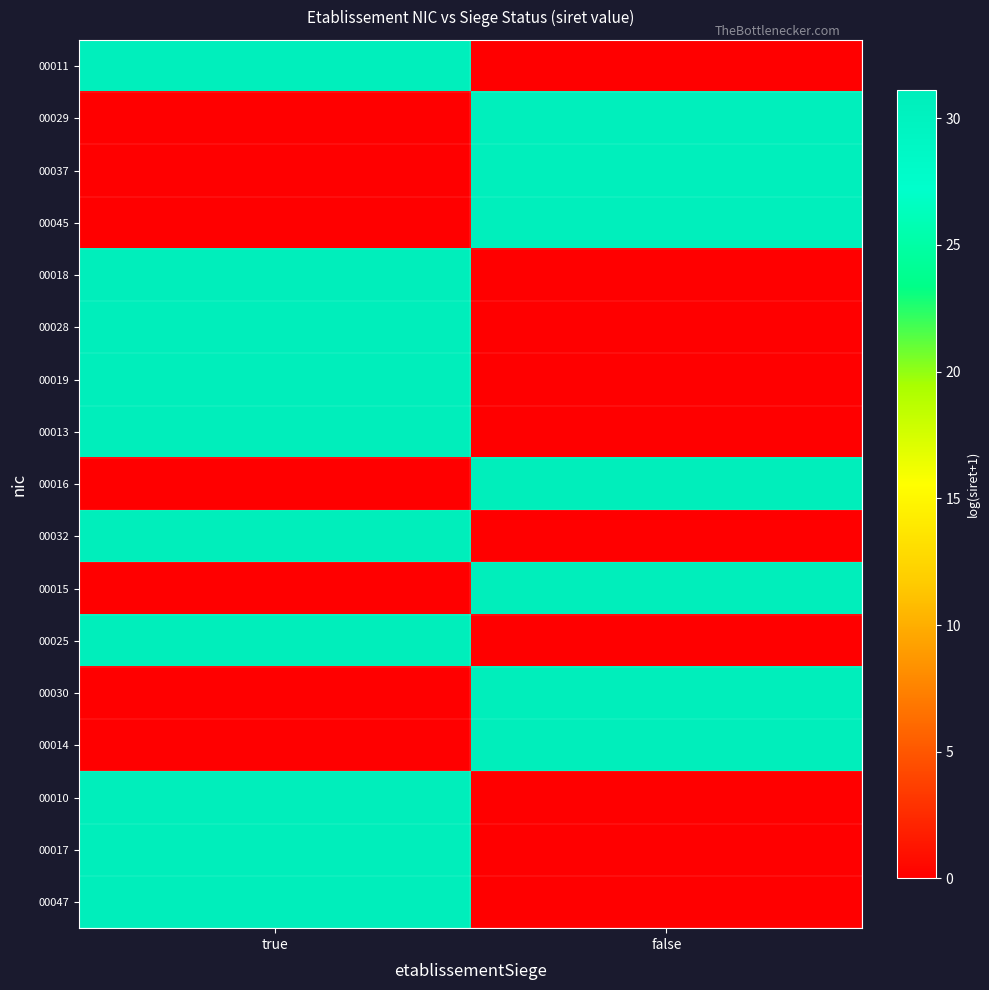

List the series in order of their peak value, highest first.

00017, 00010, 00014, 00030, 00025, 00047, 00015, 00032, 00016, 00013, 00019, 00028, 00018, 00045, 00037, 00029, 00011